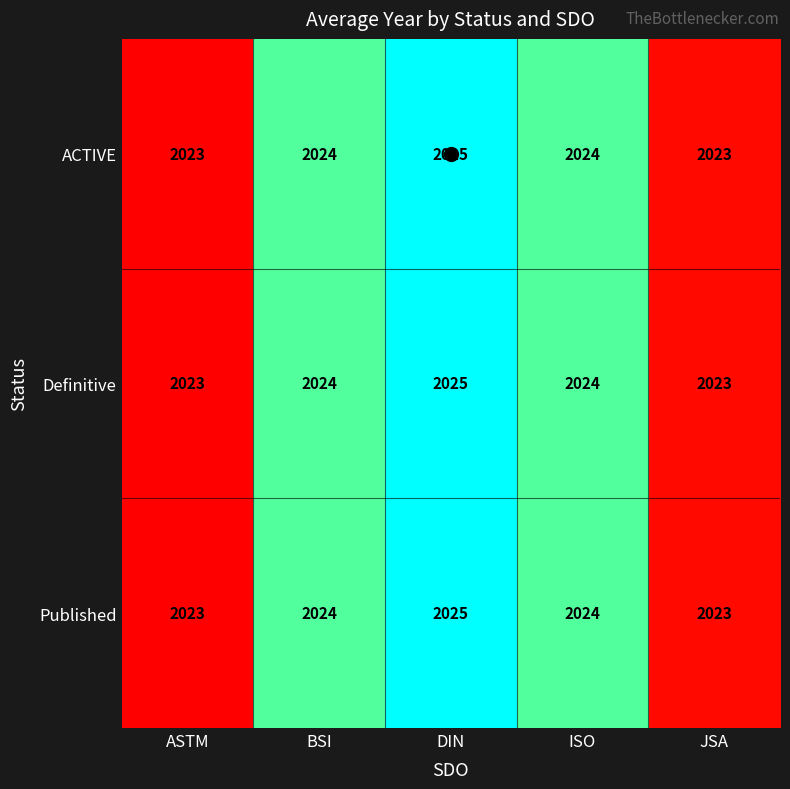

What is the minimum value shown in the chart?

2023